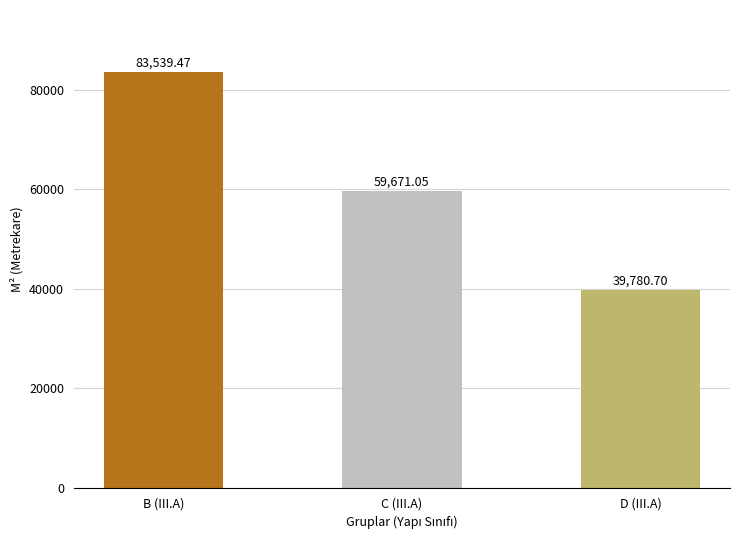

At which label does the data first exceed 59671?

B (III.A)